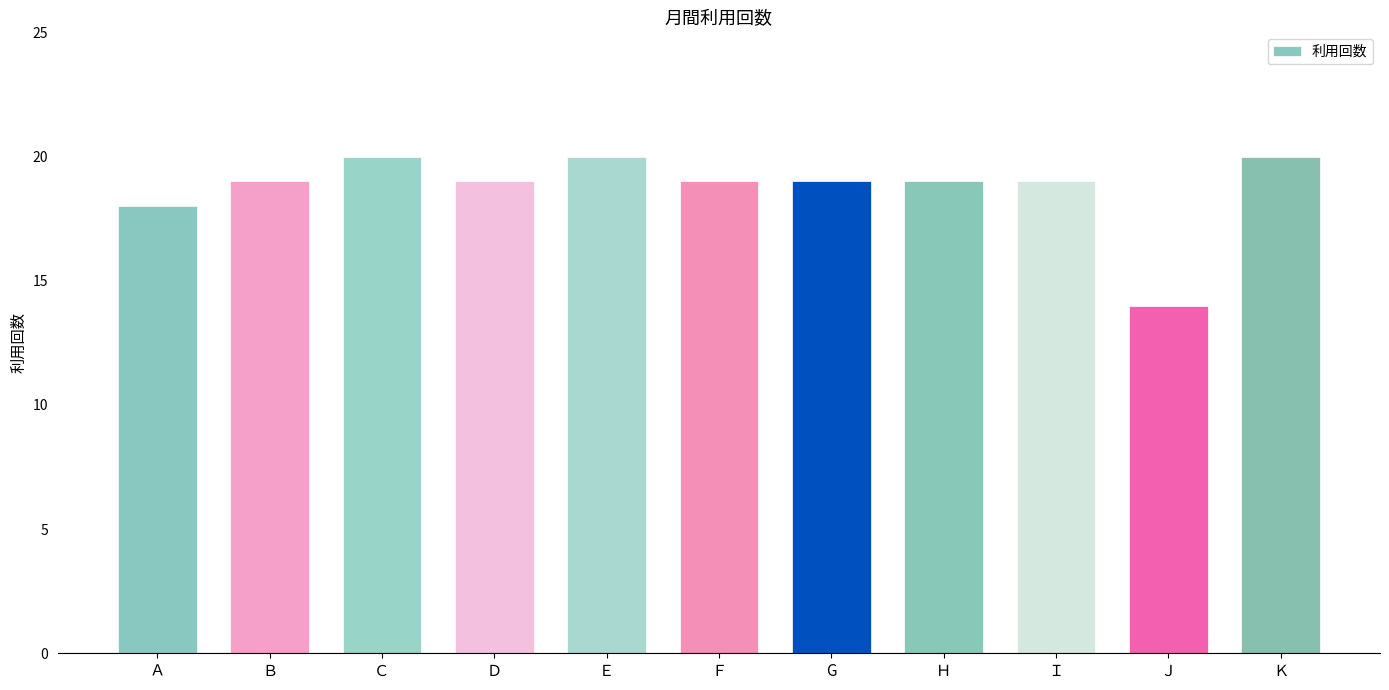

Between Ｄ and Ｃ, which is larger?

Ｃ